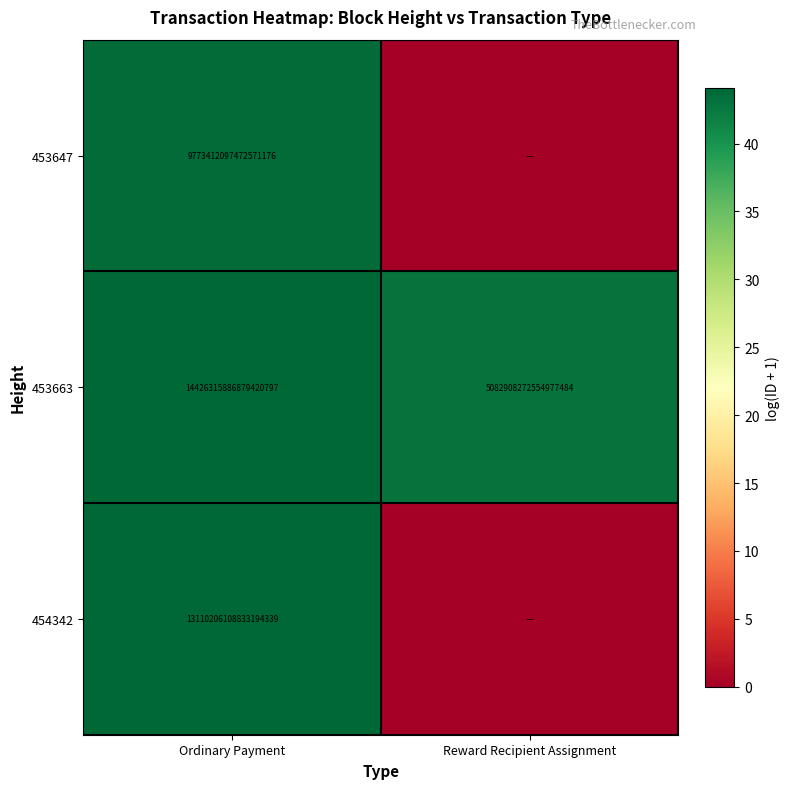

List the labels in order of 453663 value, largest first.

Ordinary Payment, Reward Recipient Assignment